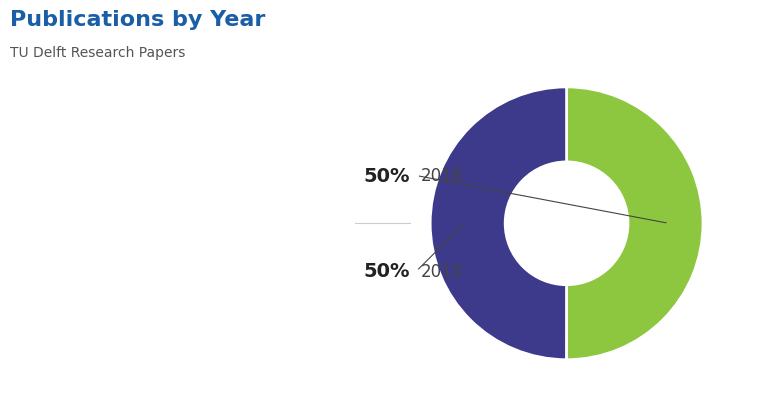

To the nearest percent, what is the average slice percentage?

50%